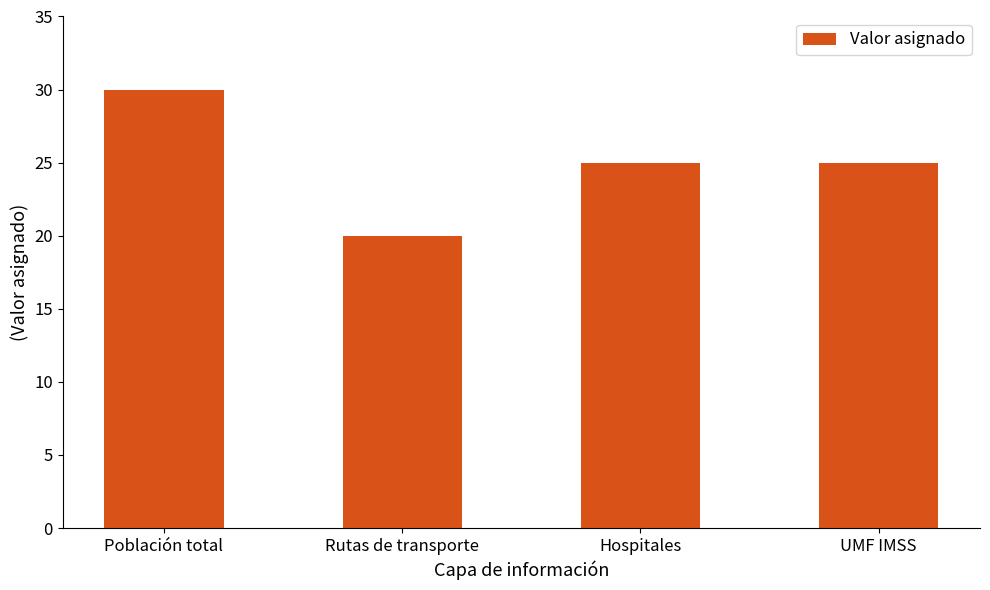

Which has a higher value, Población total or Hospitales?

Población total